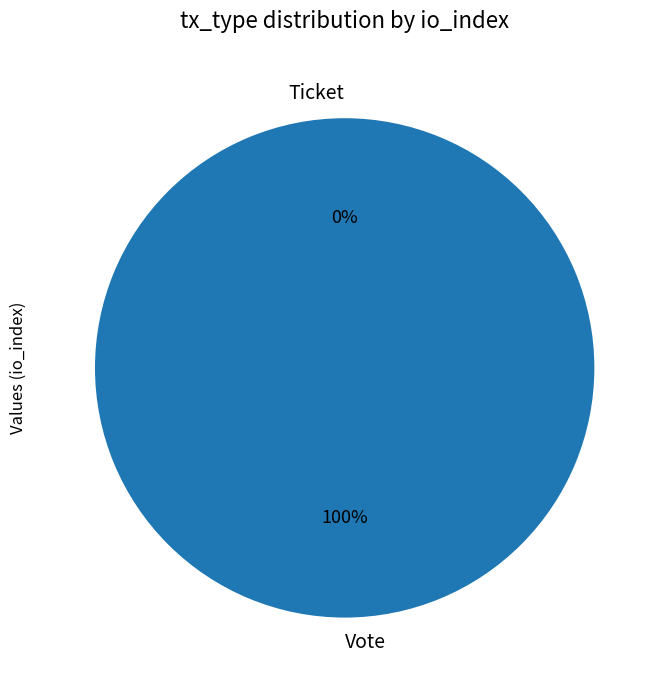

What is the smallest slice in the pie chart?

Ticket